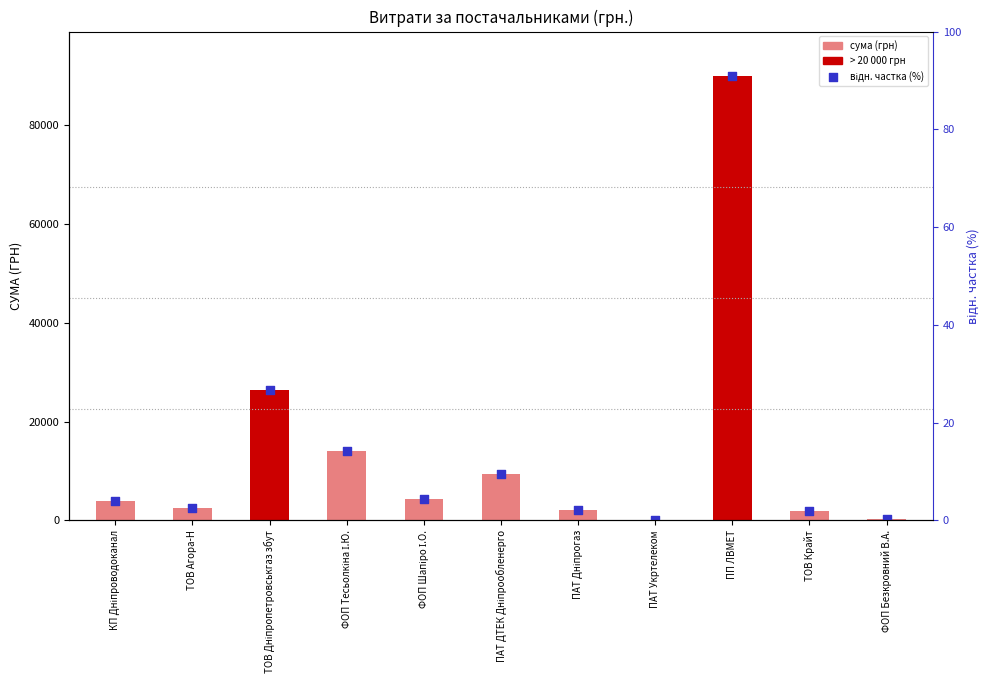

At which category is the sum across all series the highest?

ПП ЛВМЕТ